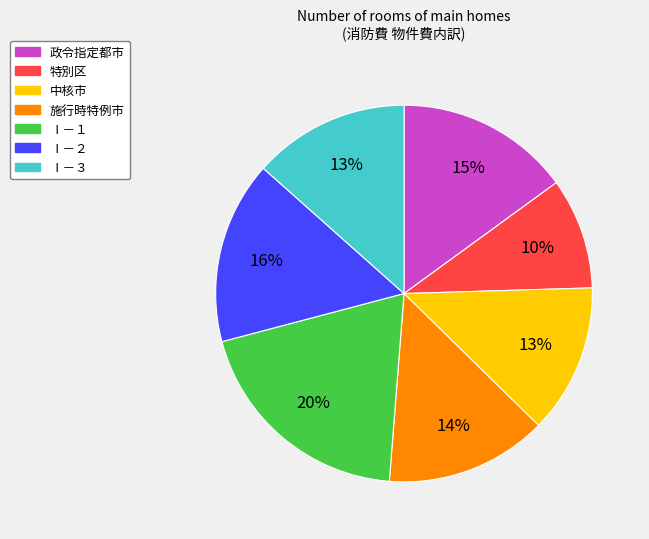

The 施行時特例市 slice represents 1% of the pie. True or false?

False